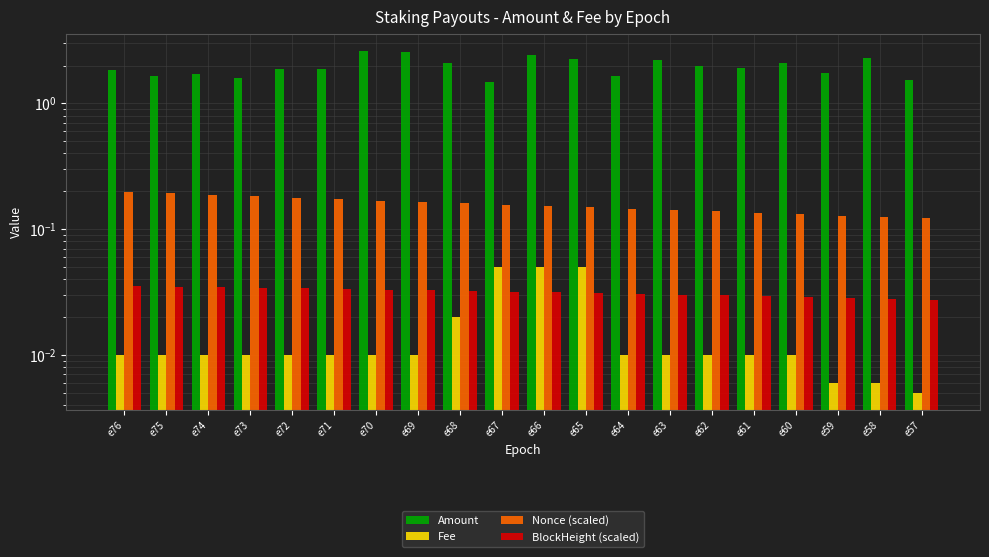

How many series are shown in this chart?

4